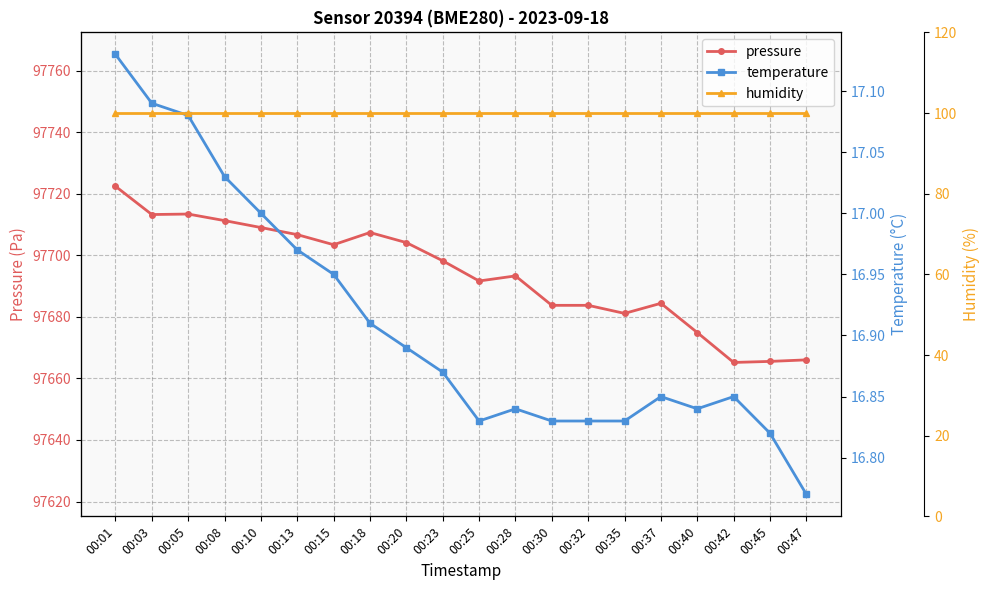

How many interior local valleys does the pressure series have?

5